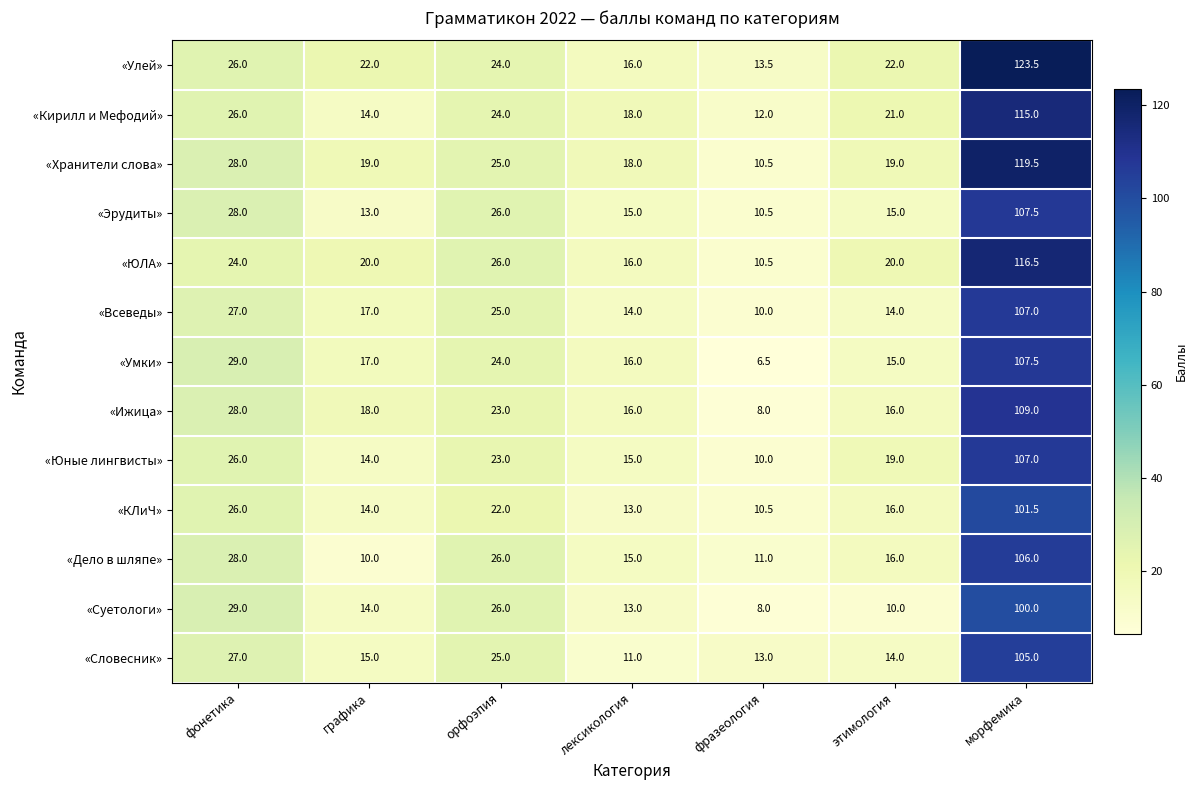

What is the difference between the «Суетологи» values at лексикология and фразеология?

5.0